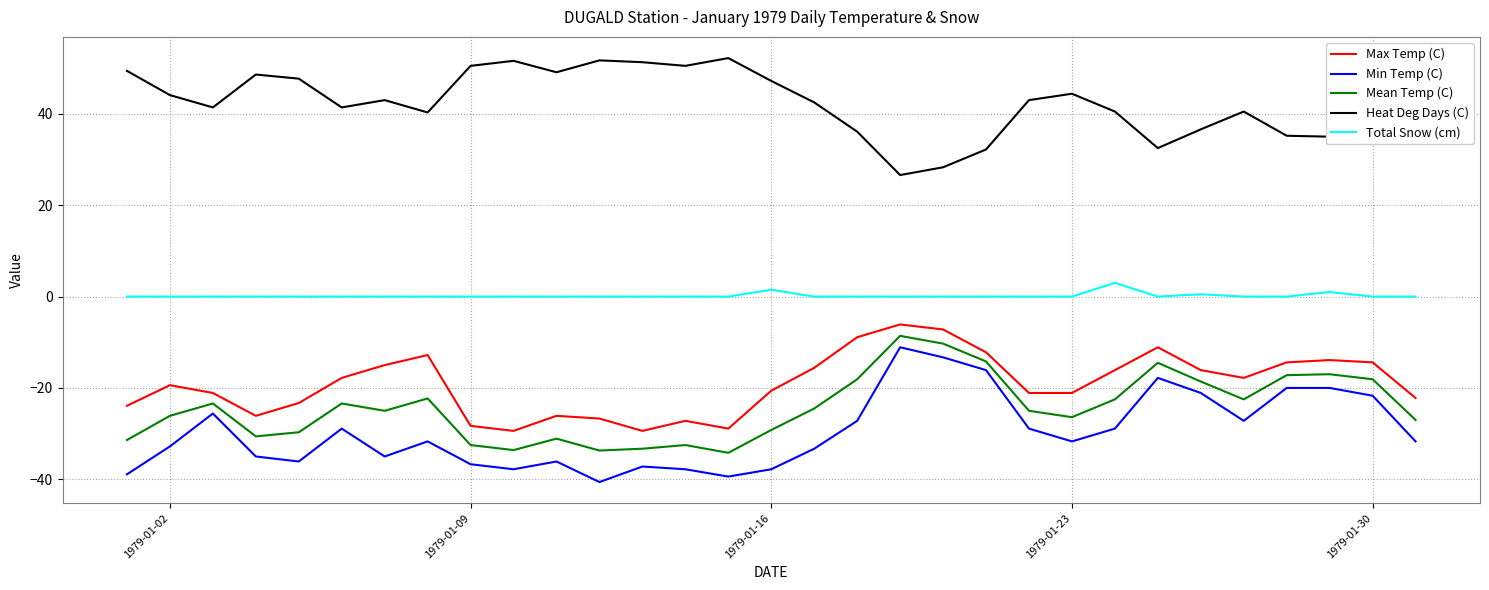

What is the minimum value shown in the chart?

-40.6